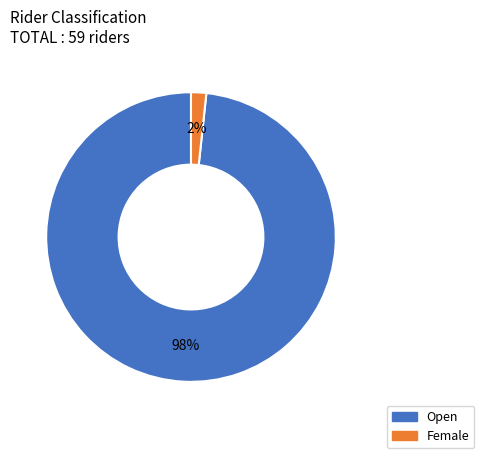

Is there a majority slice in this chart?

Yes